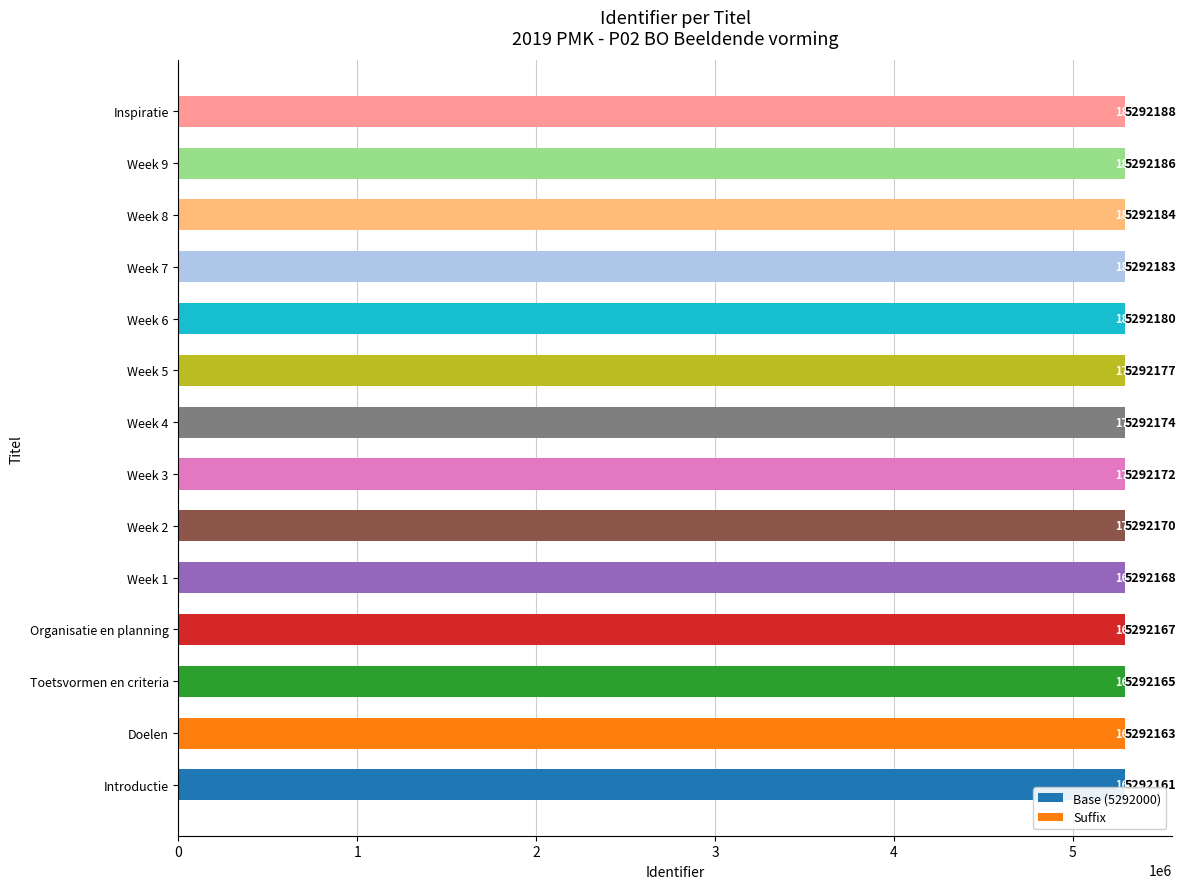

How many series are shown in this chart?

2